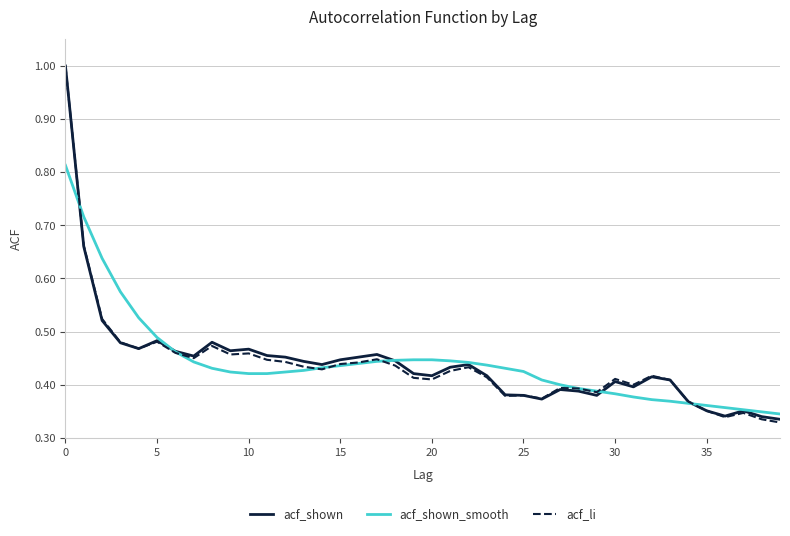

Which series has the largest total across all categories?

acf_shown_smooth